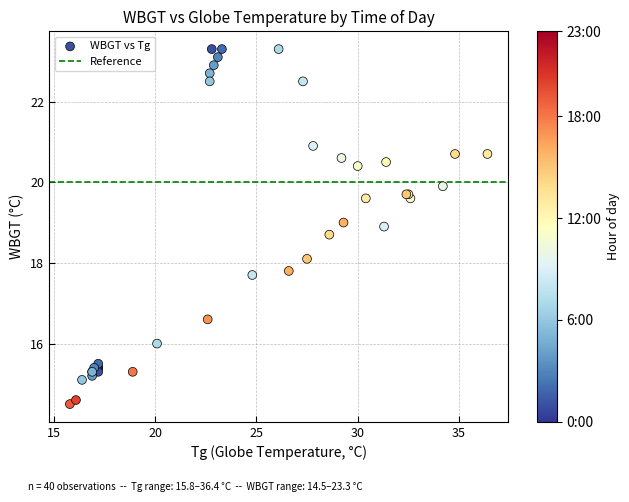

What Y value in the scatter plot is closest to 18?

18.1